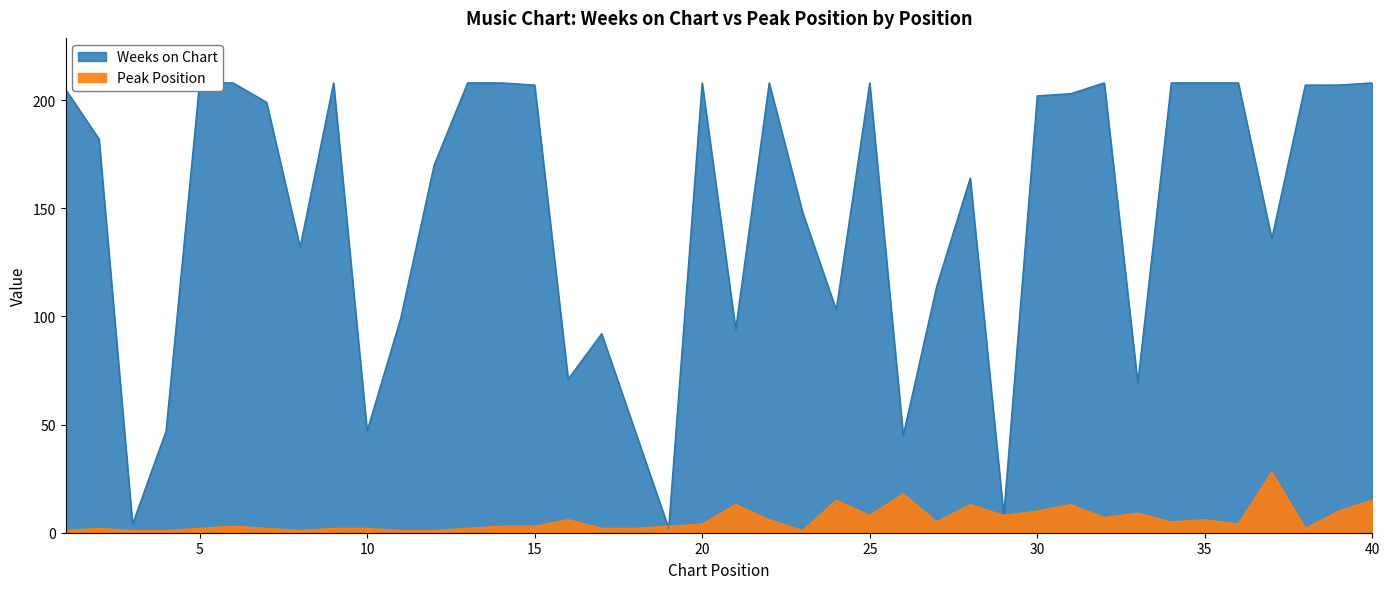

At which label does Peak Position reach its peak?

37